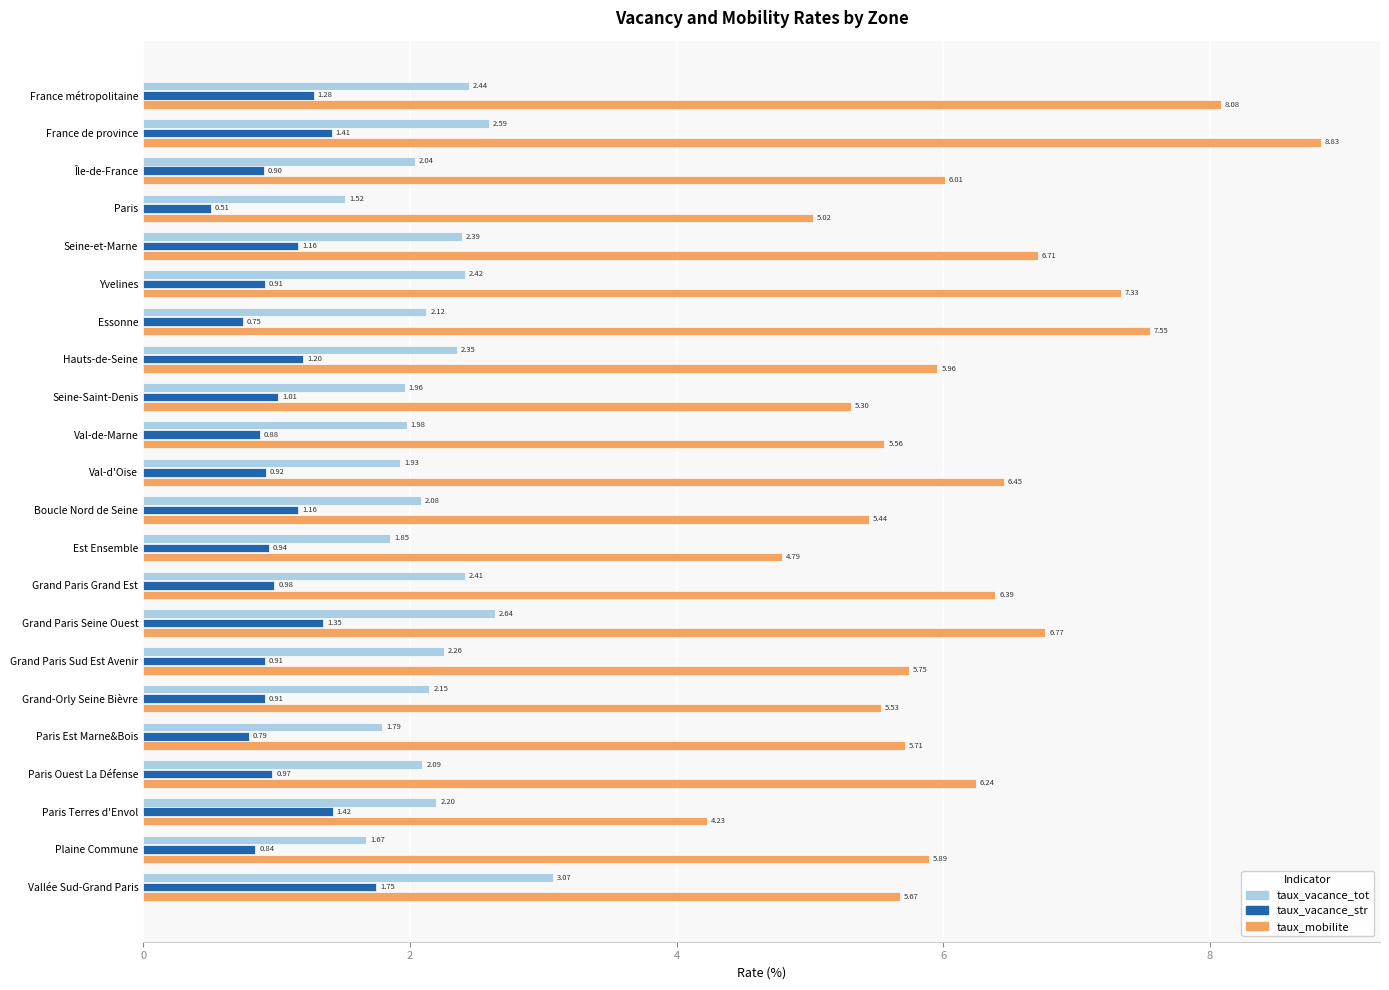

What is the difference between the maximum and minimum values in the taux_vacance_str series?

1.2